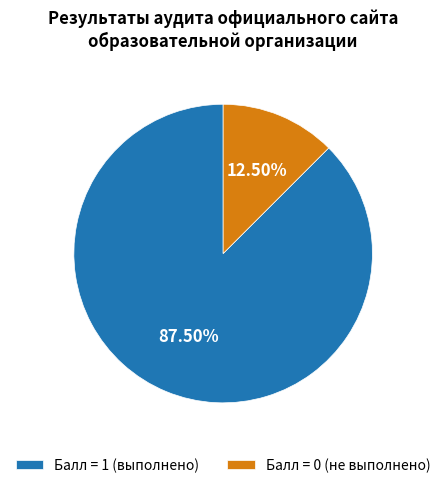

Rank the categories by value from lowest to highest.

Балл = 0 (не выполнено), Балл = 1 (выполнено)